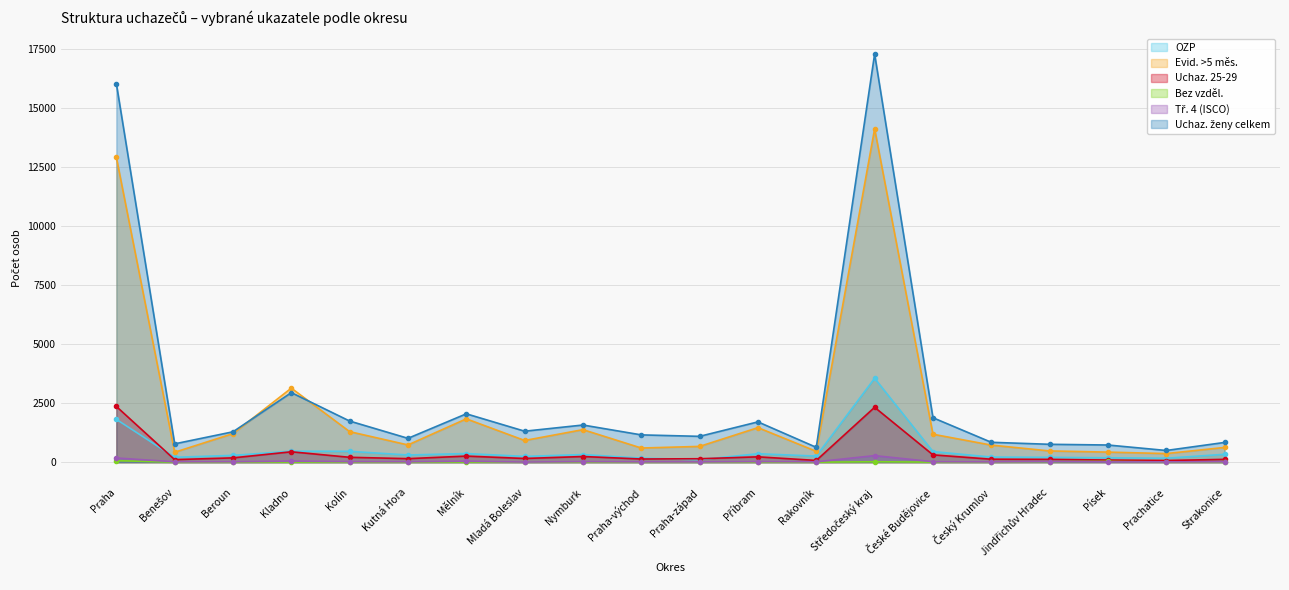

True or false: Uchaz. ženy celkem and Uchaz. 25-29 intersect in this chart.

False